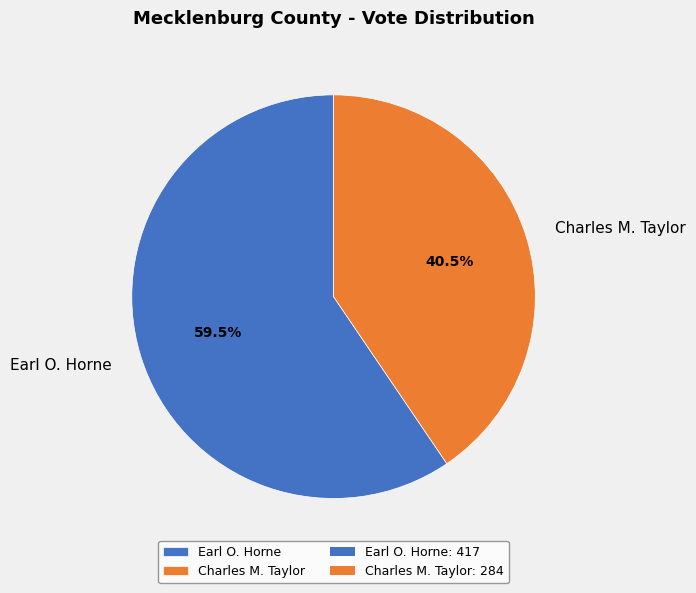

To the nearest percent, what is the combined percentage of Earl O. Horne and Charles M. Taylor?

100%